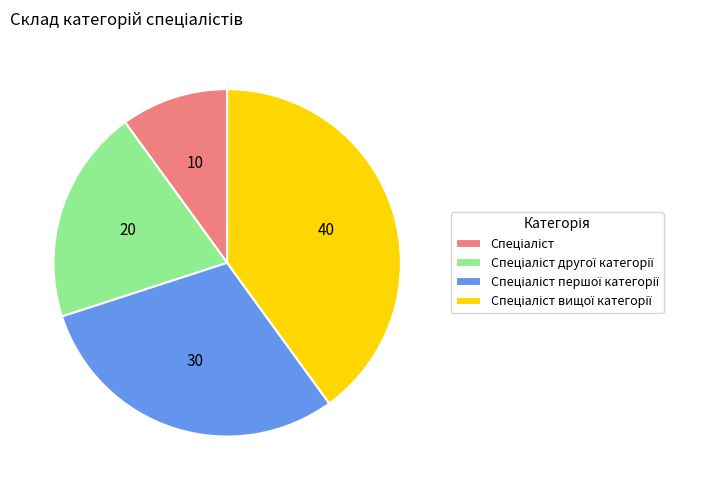

Does any single category account for the majority?

No